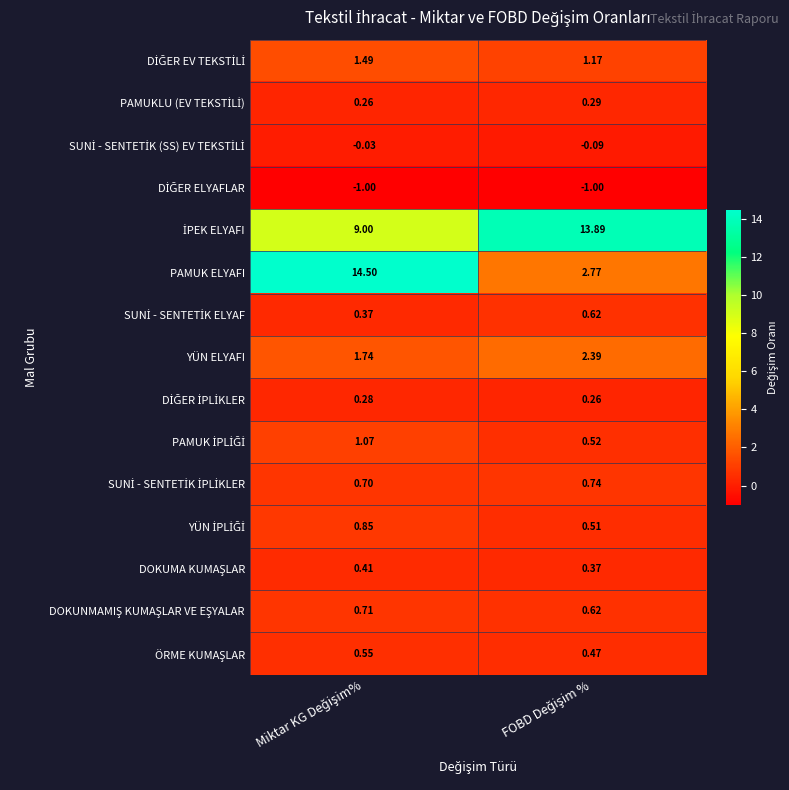

Which series has the widest spread of values?

PAMUK ELYAFI